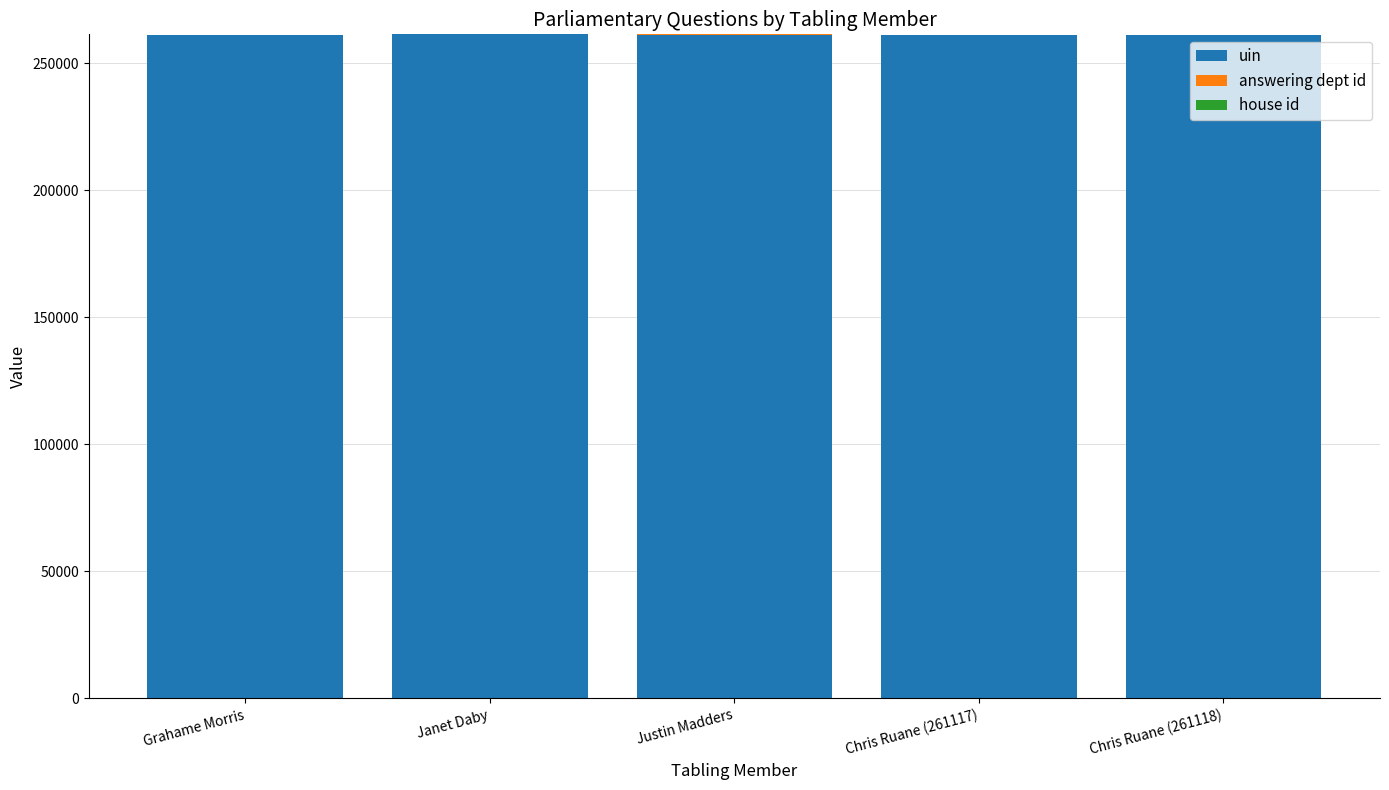

Does the chart contain stacked bars?

Yes